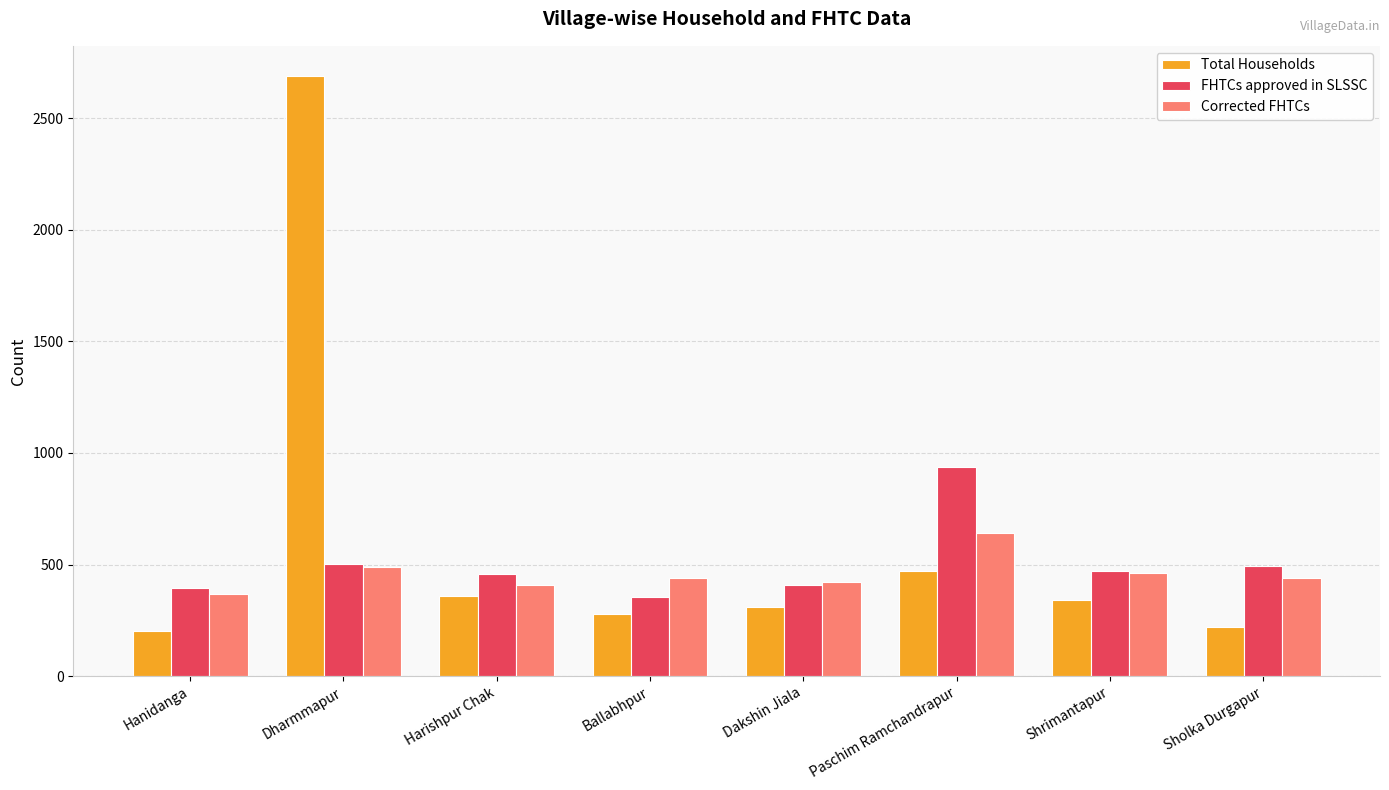

Which series has the largest total across all categories?

Total Households